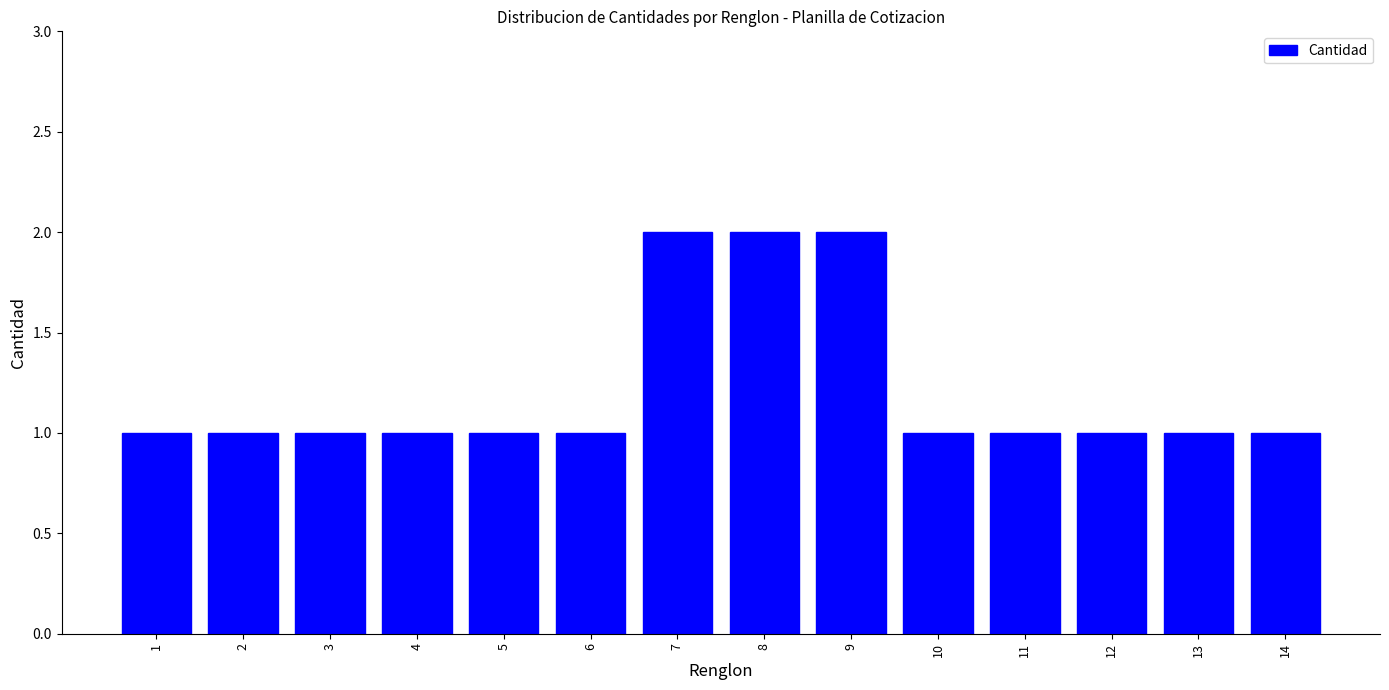

Reading left to right, what are all the values shown in this chart?

1=1	2=1	3=1	4=1	5=1	6=1	7=2	8=2	9=2	10=1	11=1	12=1	13=1	14=1